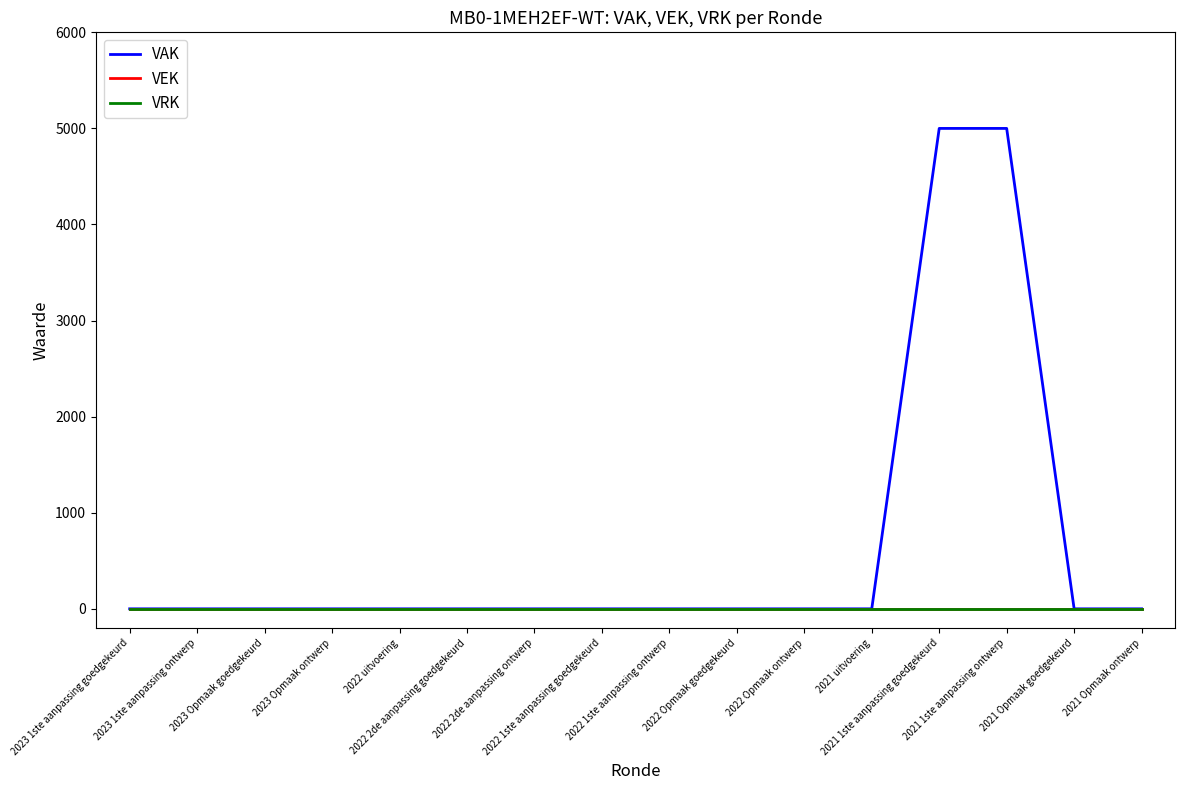

Reading right to left, transcribe all the data shown in this chart.

VAK: 0	0	5000	5000	0	0	0	0	0	0	0	0	0	0	0	0
VEK: 0	0	0	0	0	0	0	0	0	0	0	0	0	0	0	0
VRK: 0	0	0	0	0	0	0	0	0	0	0	0	0	0	0	0